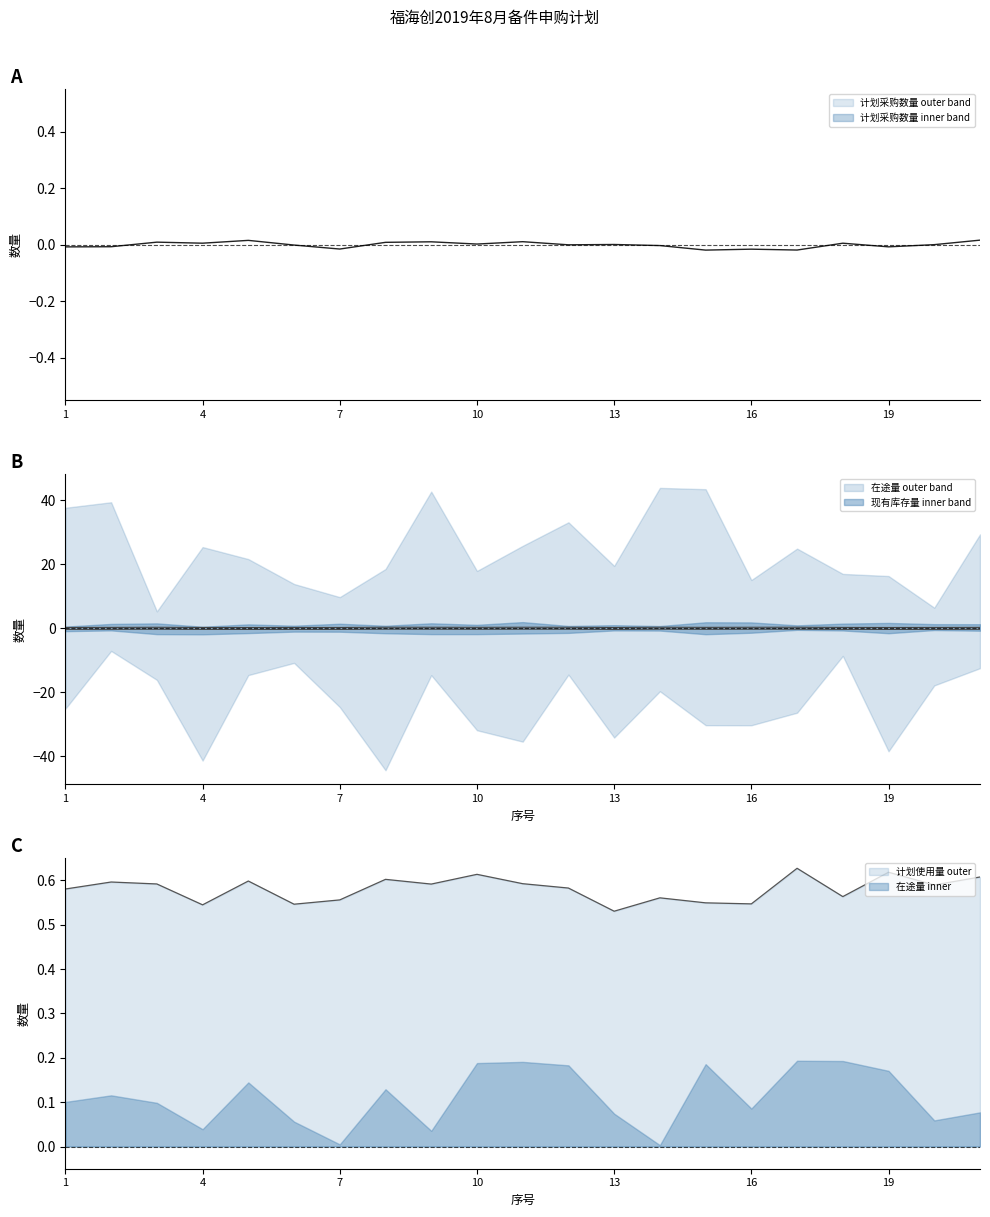

Which has a higher value, 3 or 6?

3